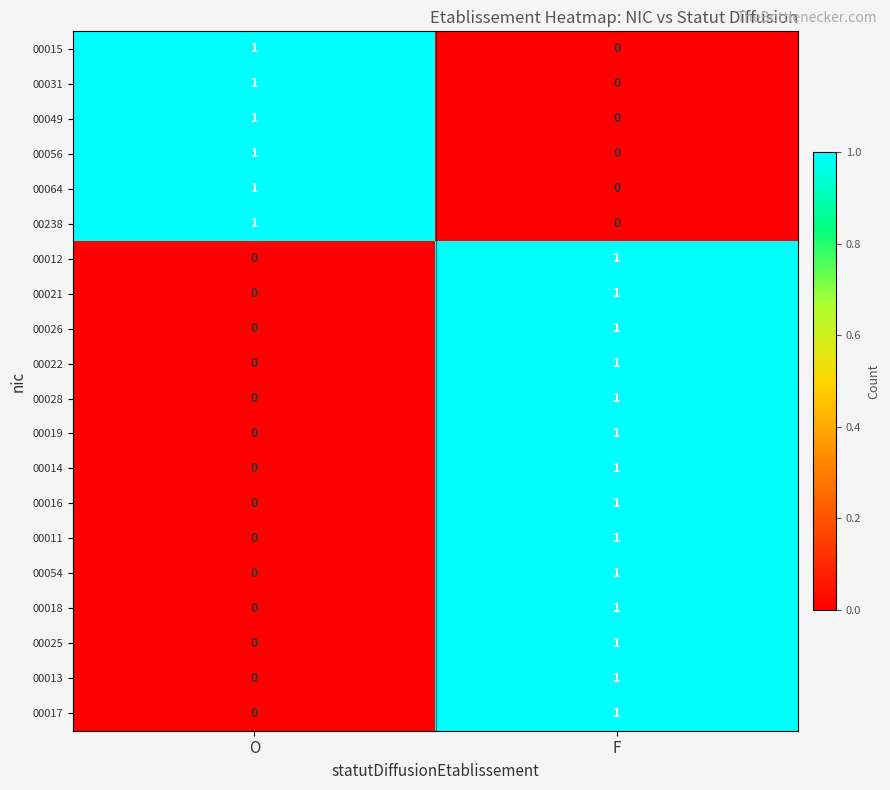

Where is 00028 nearest to the value 0?

O